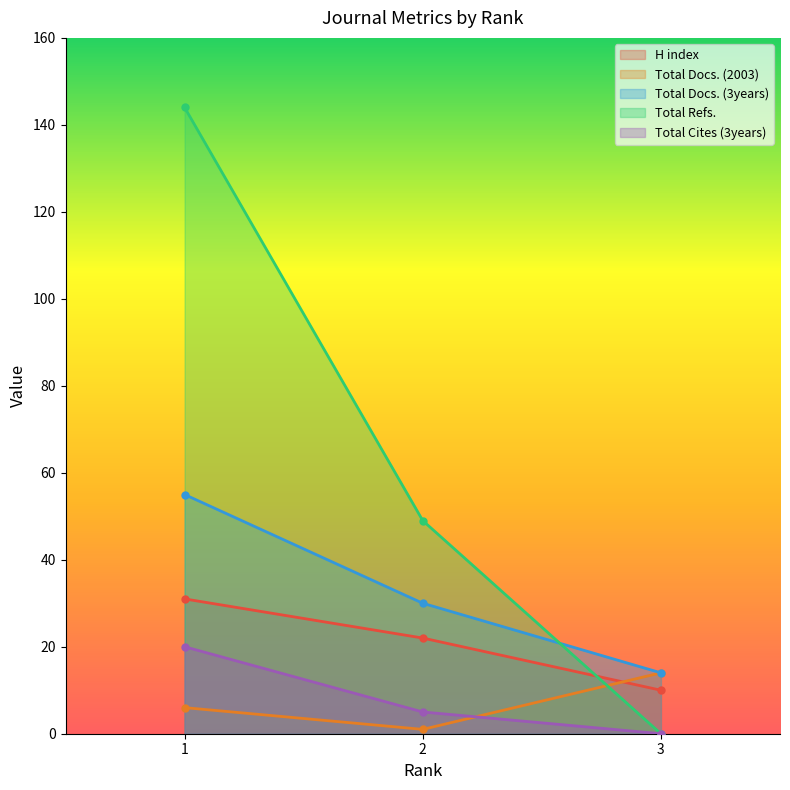

Count the Total Cites (3years) values in the range 0 to 20.

3